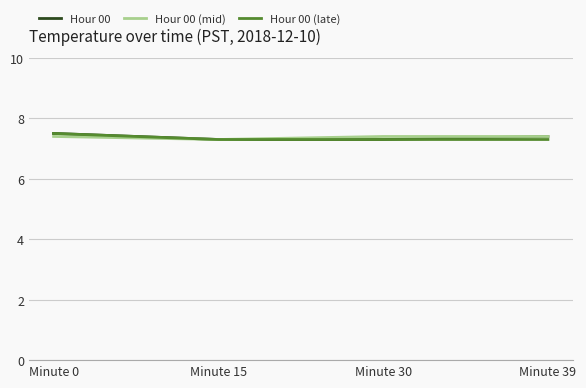

What value does the Hour 00 (late) series have at Minute 15?

7.3